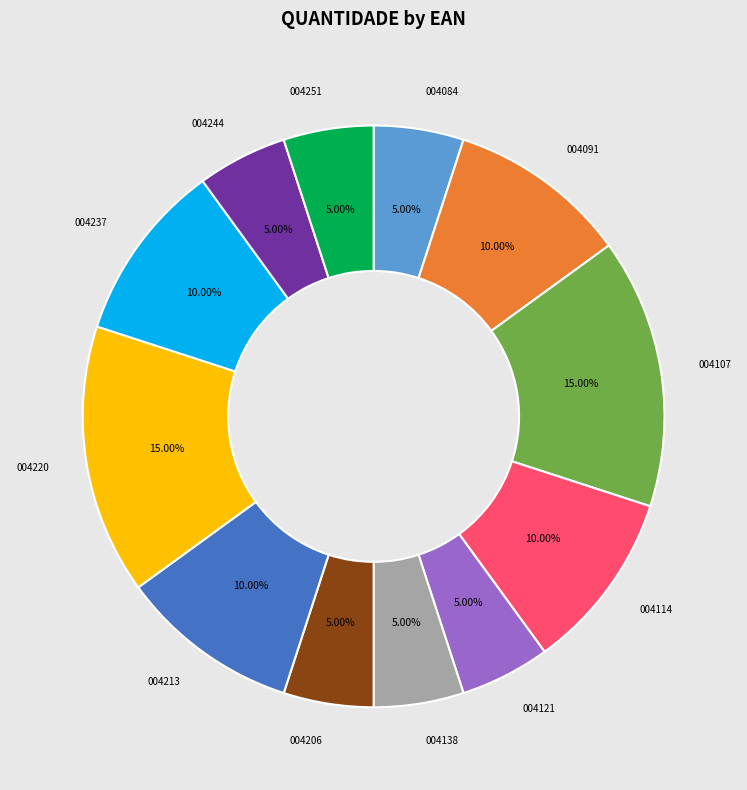

Is there any slice that represents more than half of the pie?

No